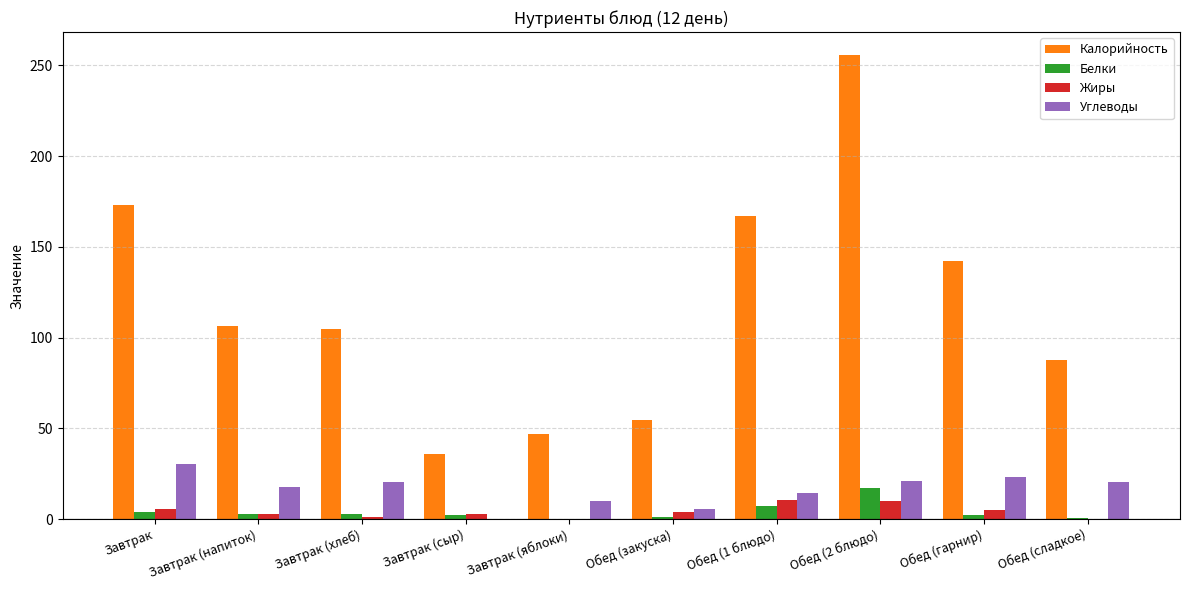

At which category is the sum across all series the highest?

Обед (2 блюдо)